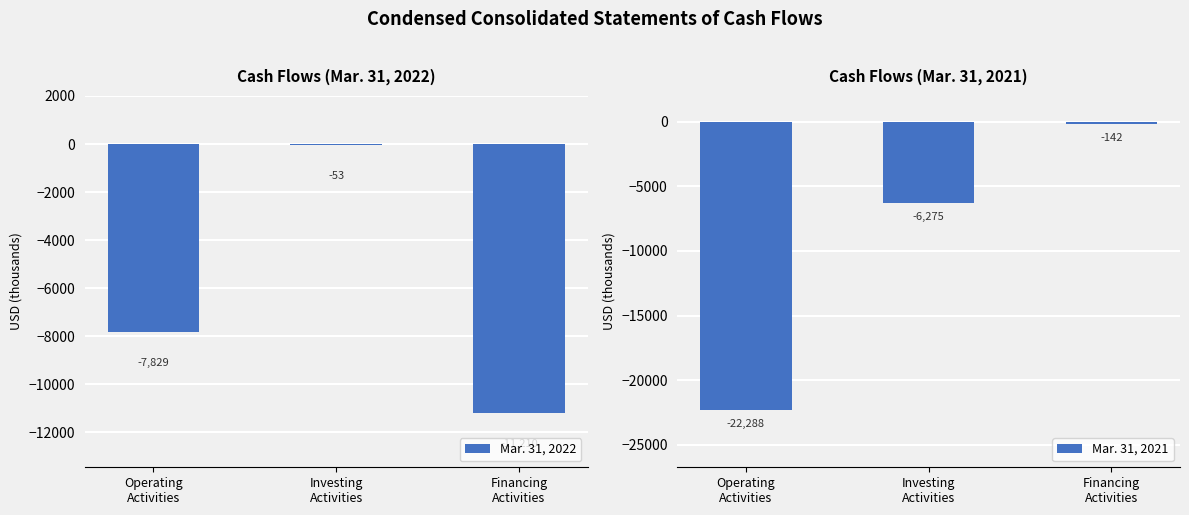

Reading left to right, list all the values displayed in this chart.

Mar. 31, 2022: -7829	-53	-11210
Mar. 31, 2021: -22288	-6275	-142